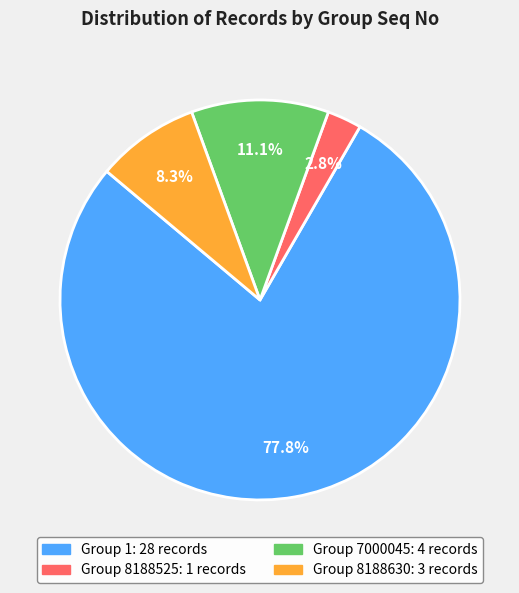

Is there any slice that represents more than half of the pie?

Yes